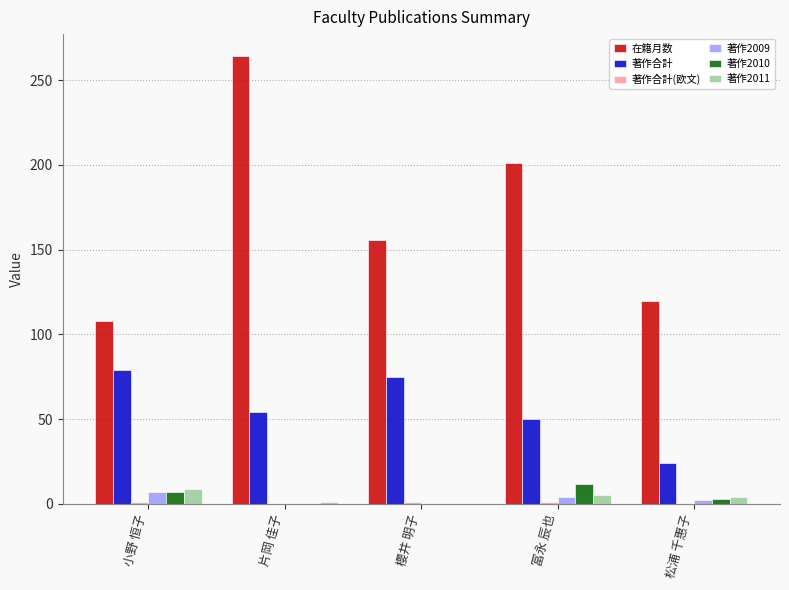

How many 著作2009 values are between 0 and 4?

4